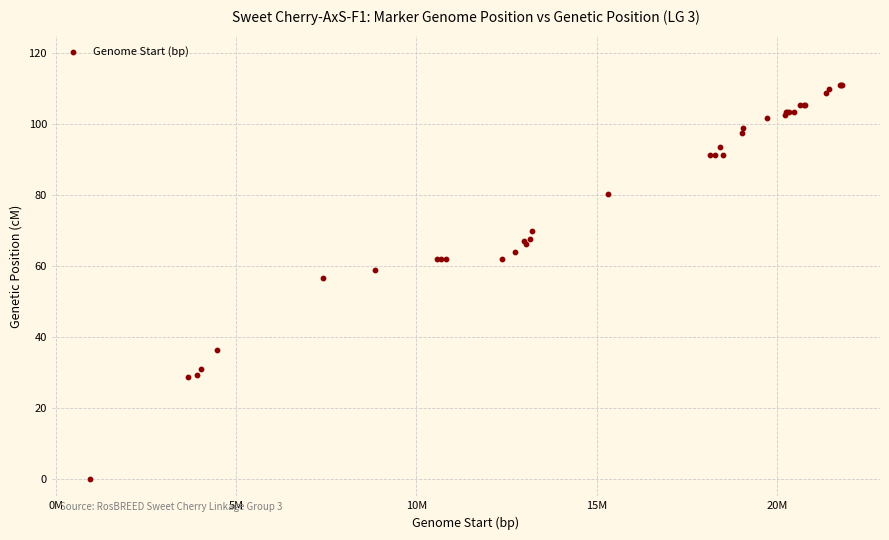

What Y value in the scatter plot is closest to 55?

56.6